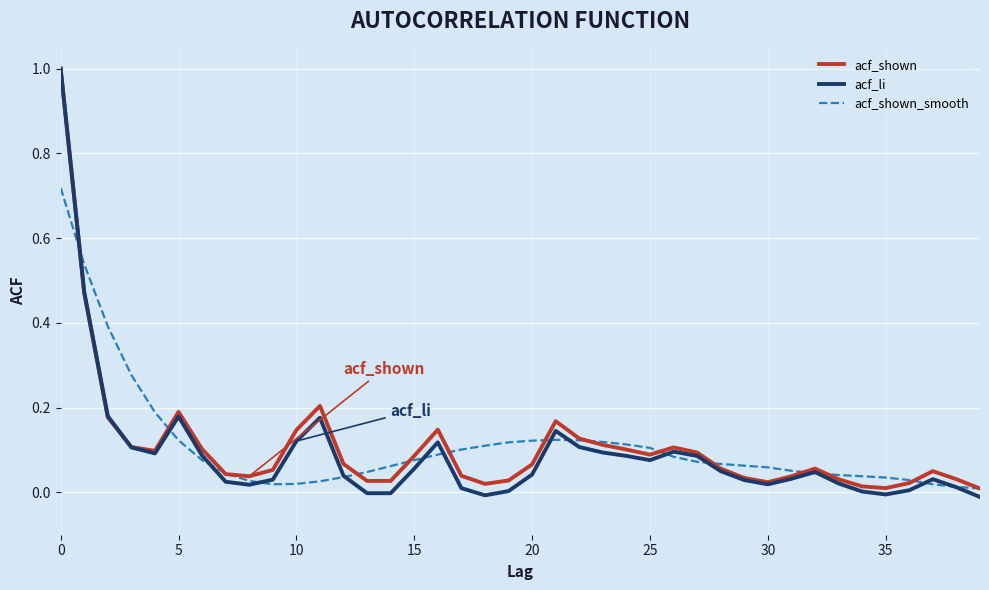

What is the maximum value for acf_shown?

1.0